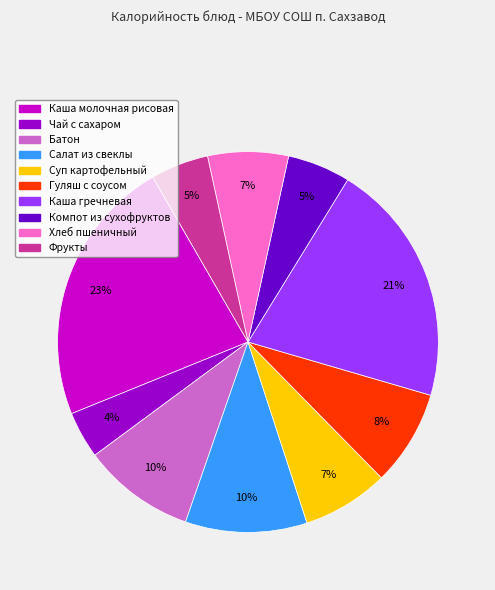

What is the ratio of the value at Гуляш с соусом to the value at Чай с сахаром?

2.0